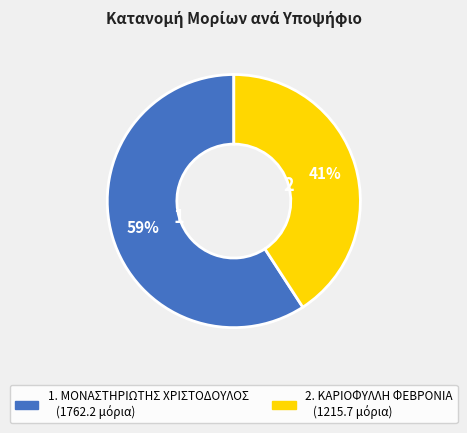

To the nearest percent, what is the average slice percentage?

50%